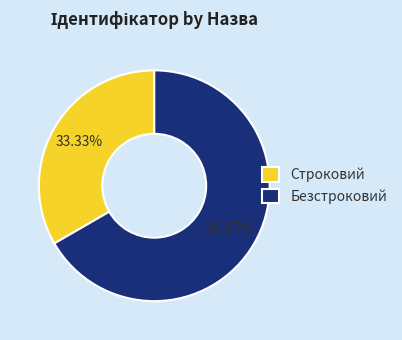

What is the ratio of the value at Безстроковий to the value at Строковий?

2.0